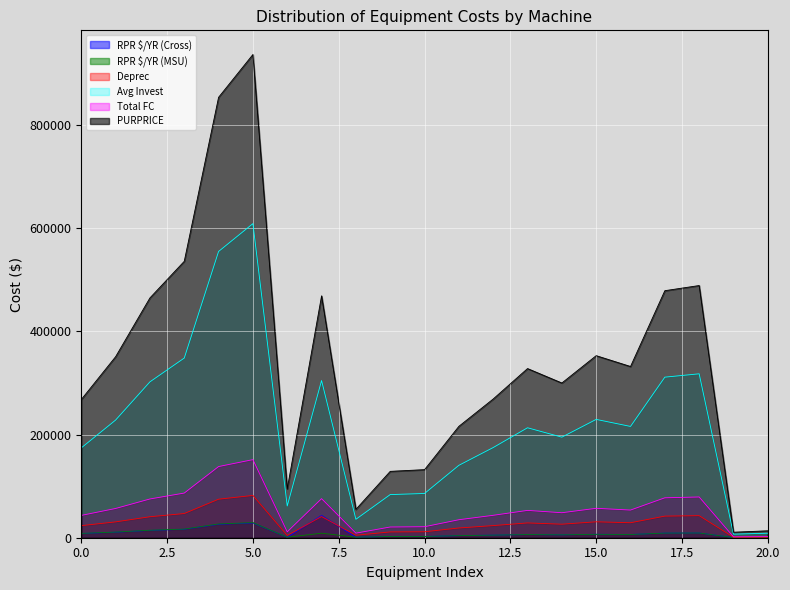

Which series has the largest total across all categories?

PURPRICE